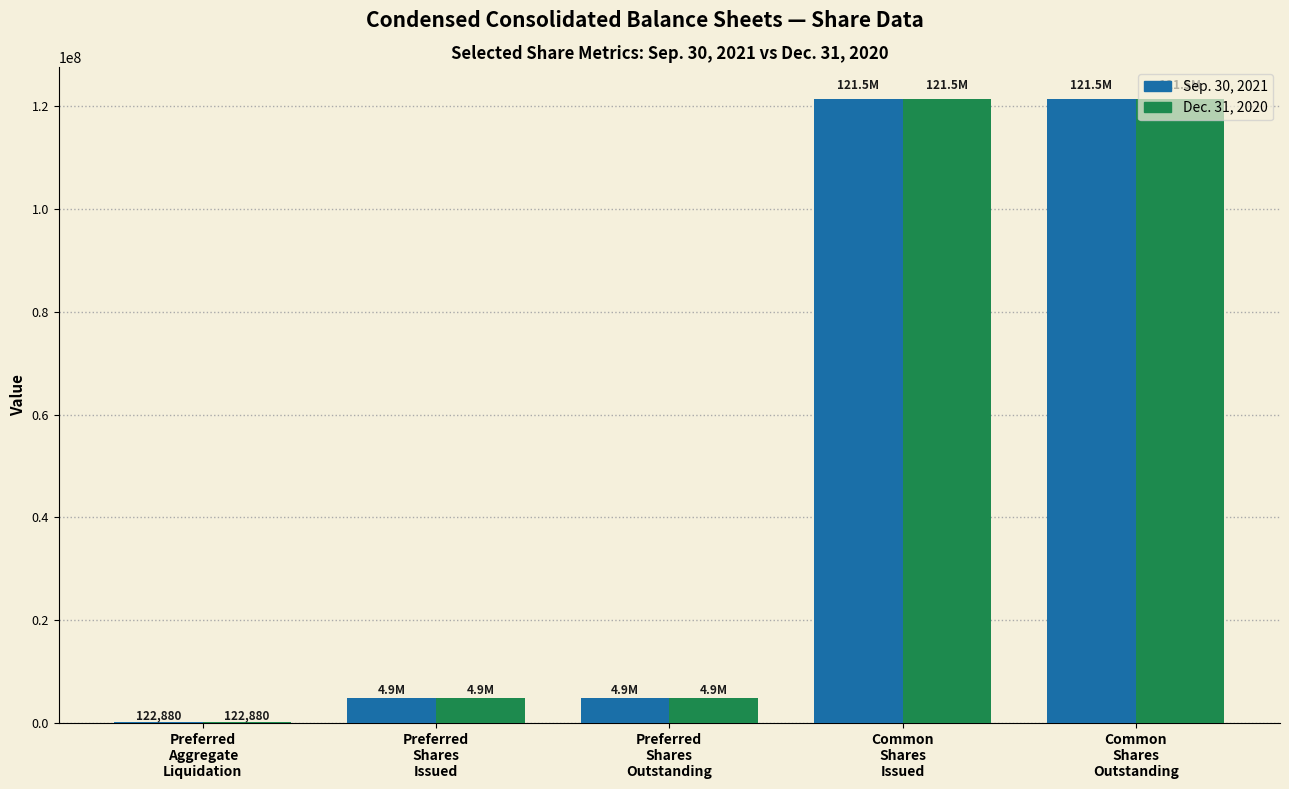

Count the number of data series in this chart.

2